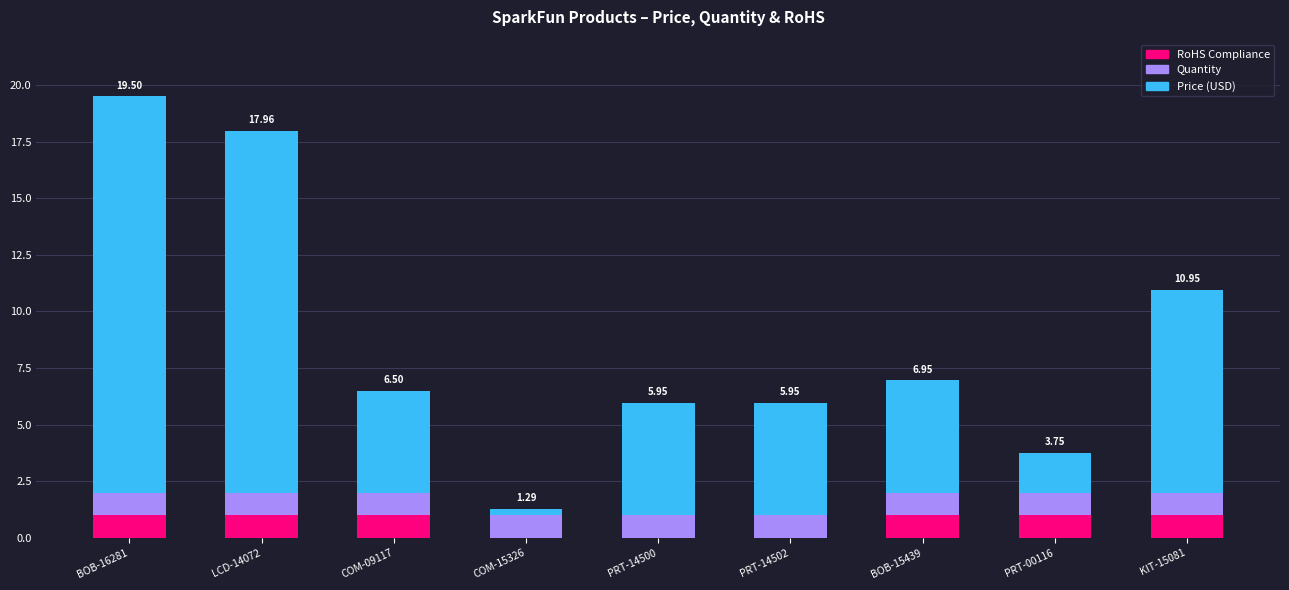

What is the sum of the RoHS Compliance values at KIT-15081 and PRT-00116?

2.0